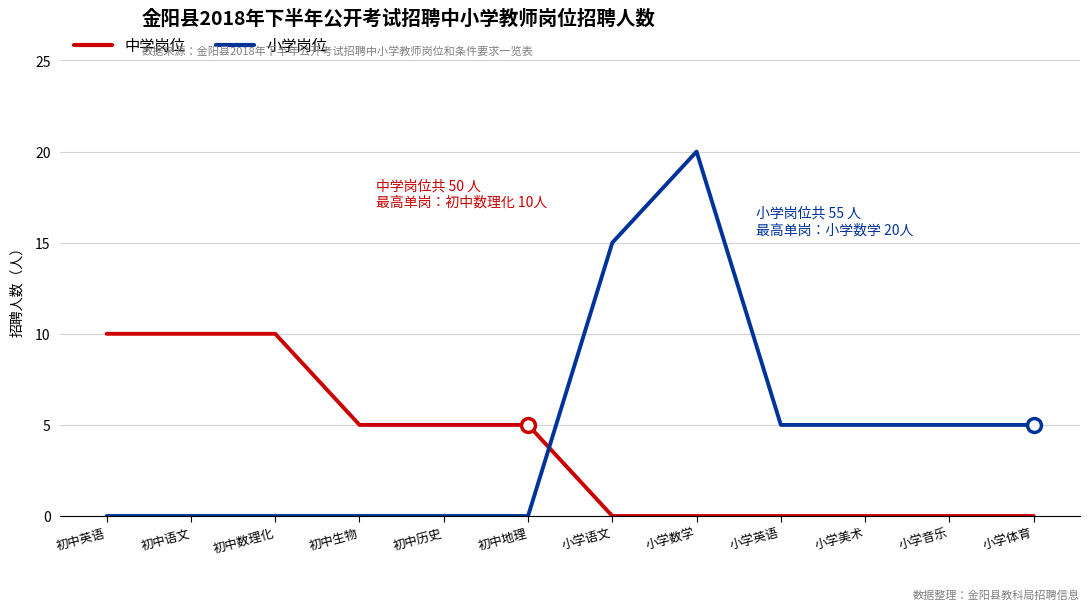

The value of 中学岗位 at 初中数理化 is 13. True or false?

False